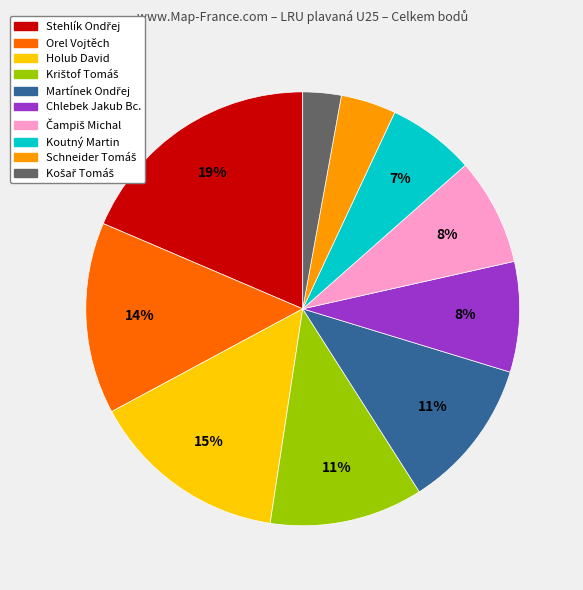

To the nearest percent, what percentage of the pie is Chlebek Jakub Bc.?

8%